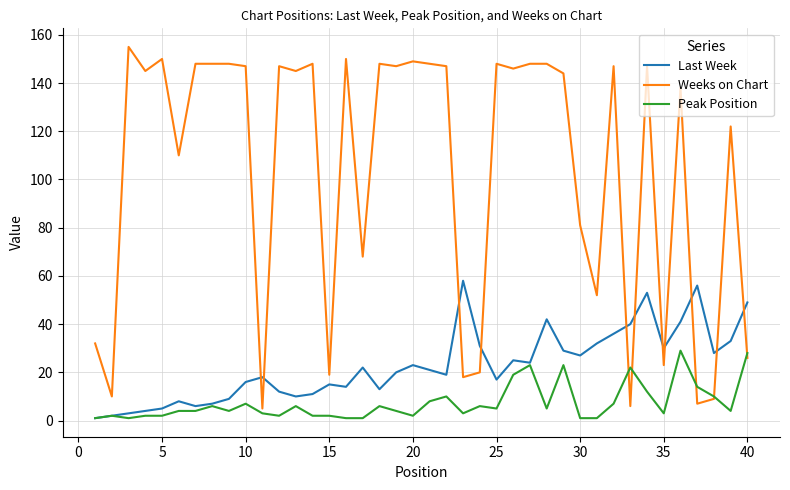

List the series in order of their overall mean, highest first.

Weeks on Chart, Last Week, Peak Position